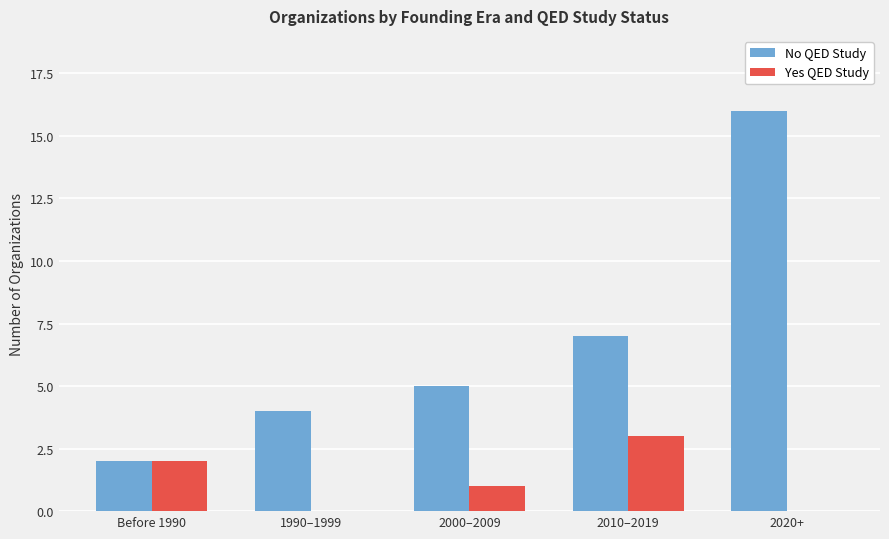

Which series changed the most between Before 1990 and 2020+?

No QED Study